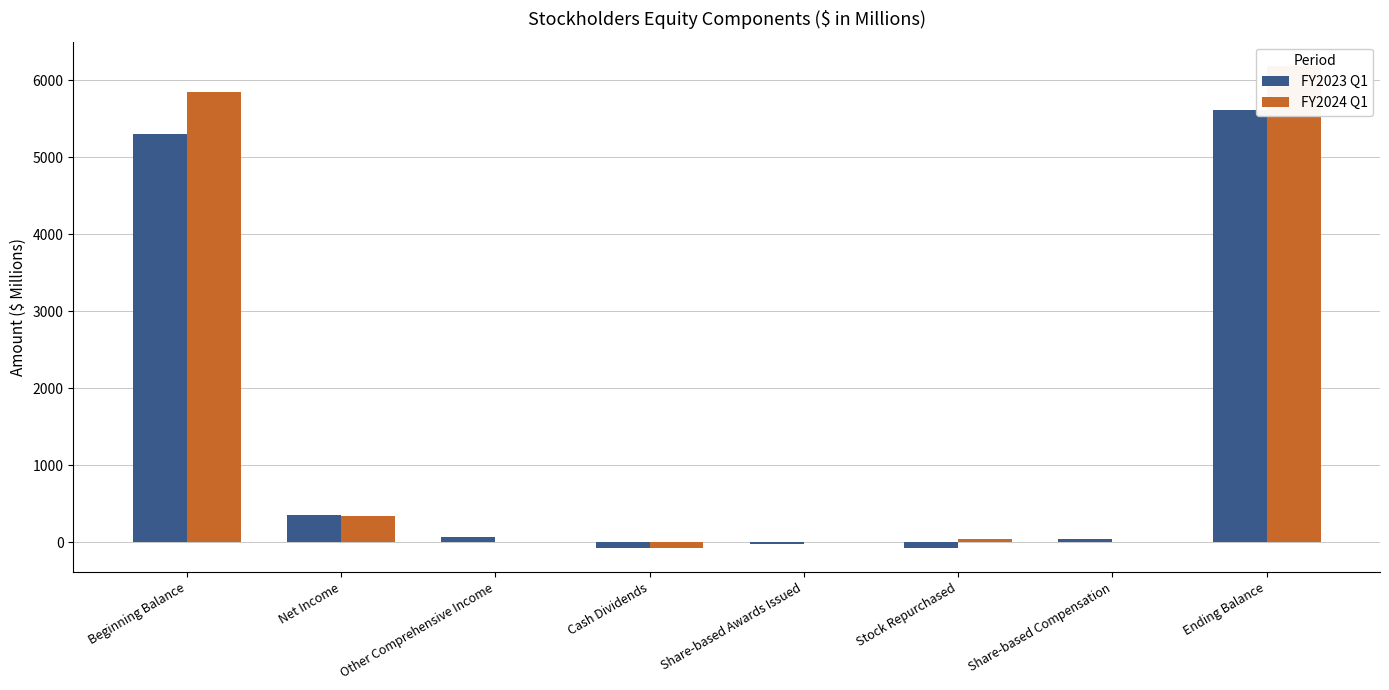

What is the smallest value displayed?

-75